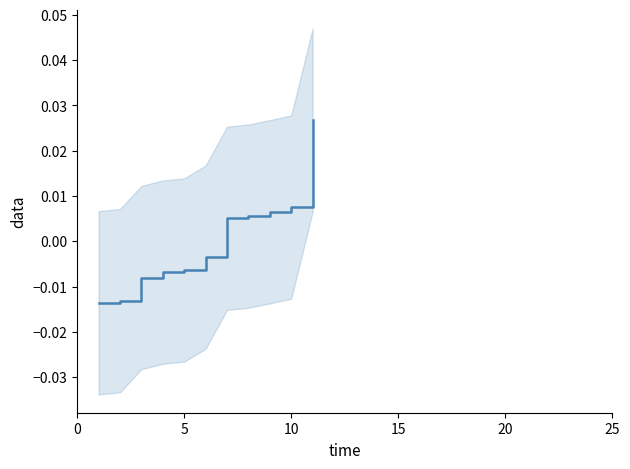

True or false: the data shows 0.0 at 10.

True